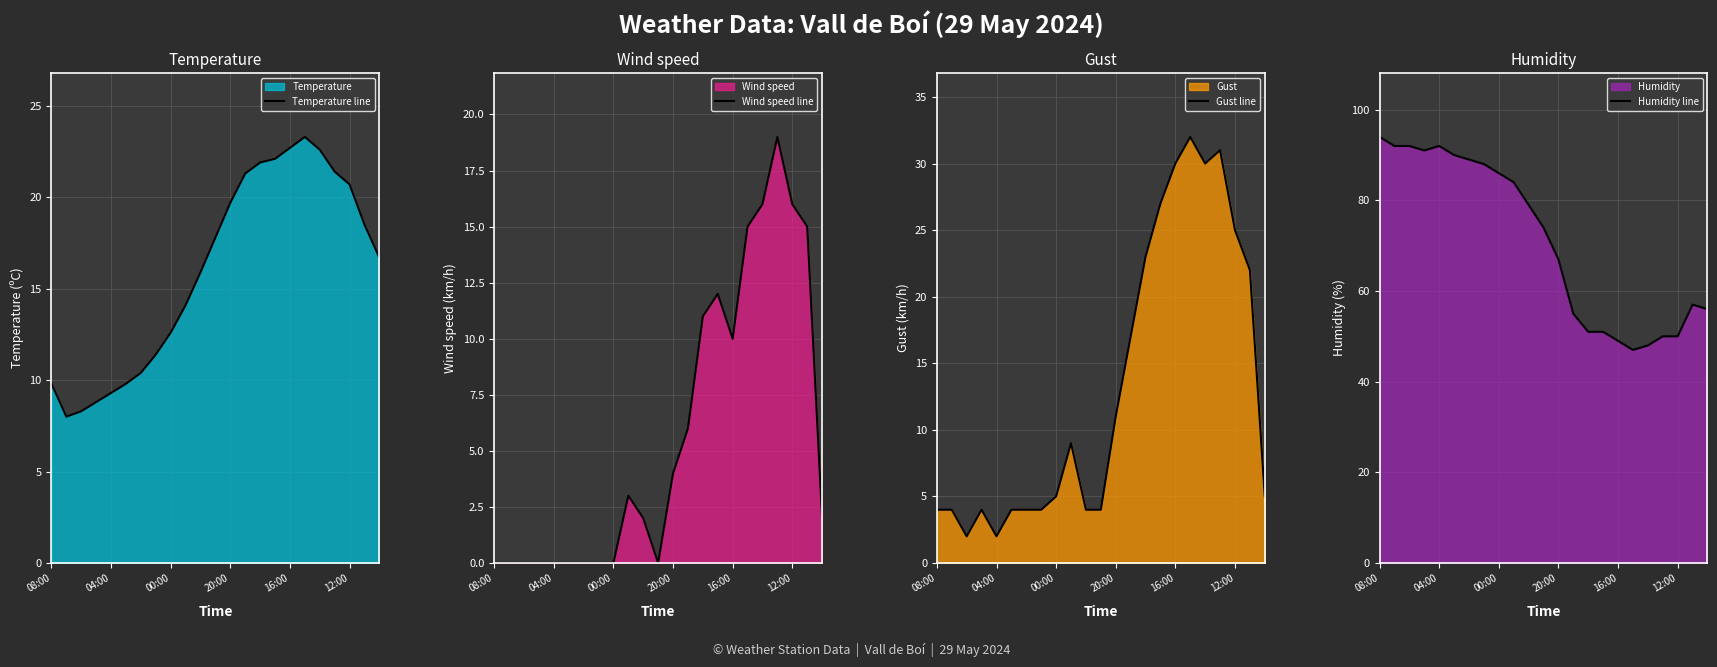

True or false: Humidity line has a value of 127.0 at 16:00.

False